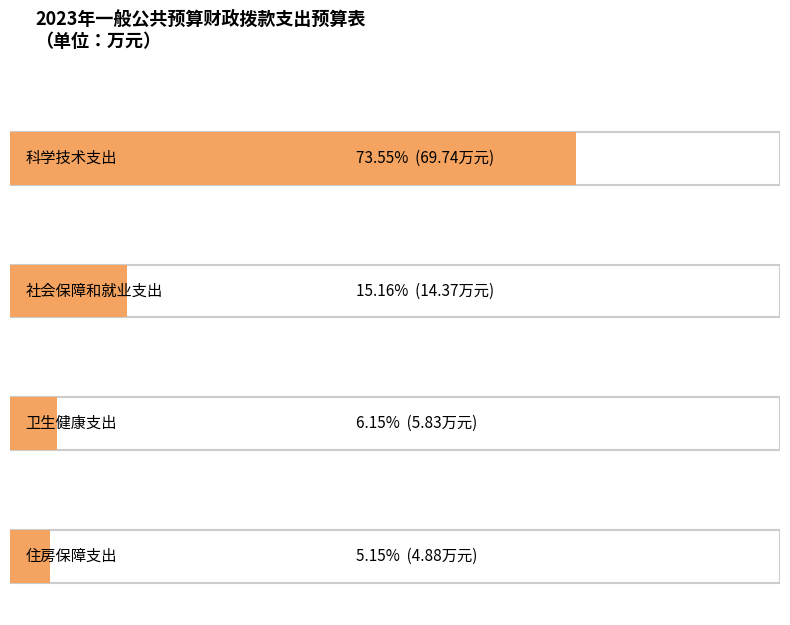

At how many categories does at least one series exceed 39?

1